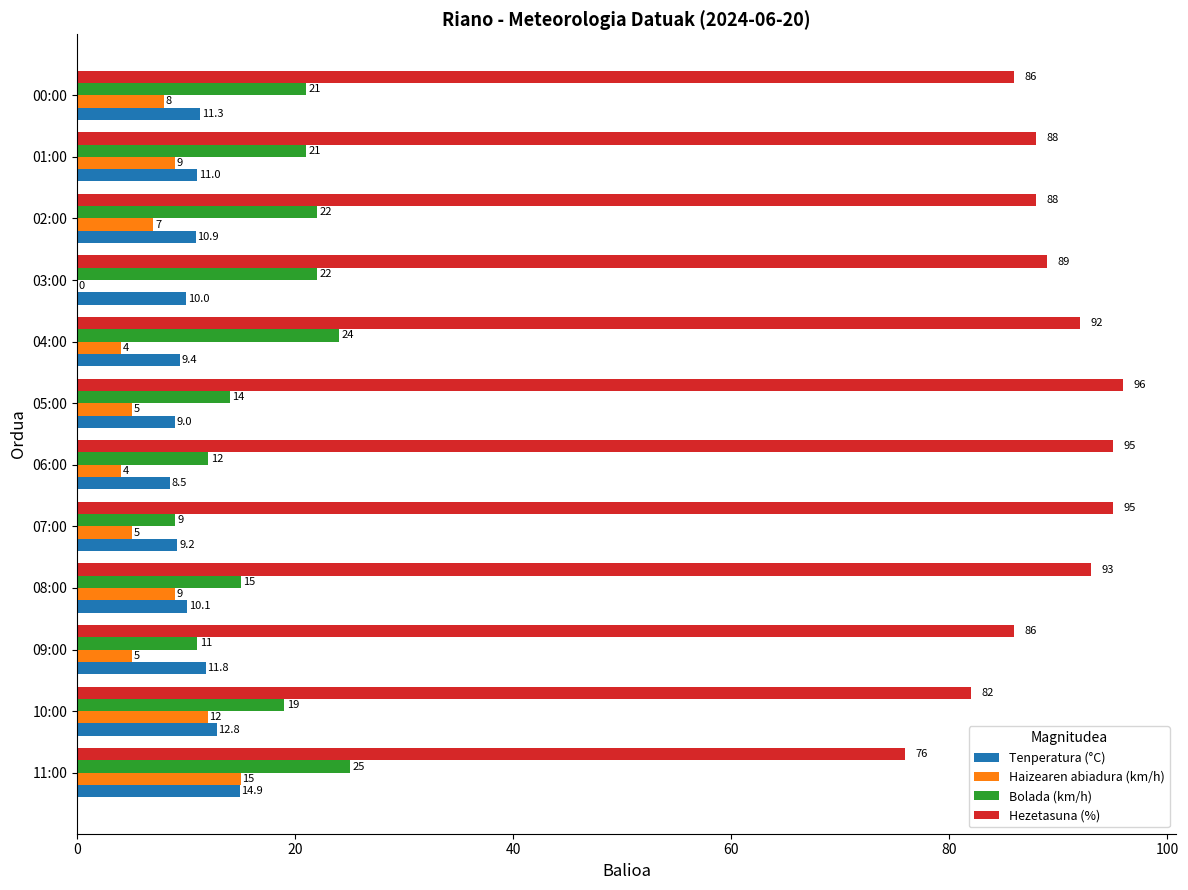

How many data points does each series have?

12